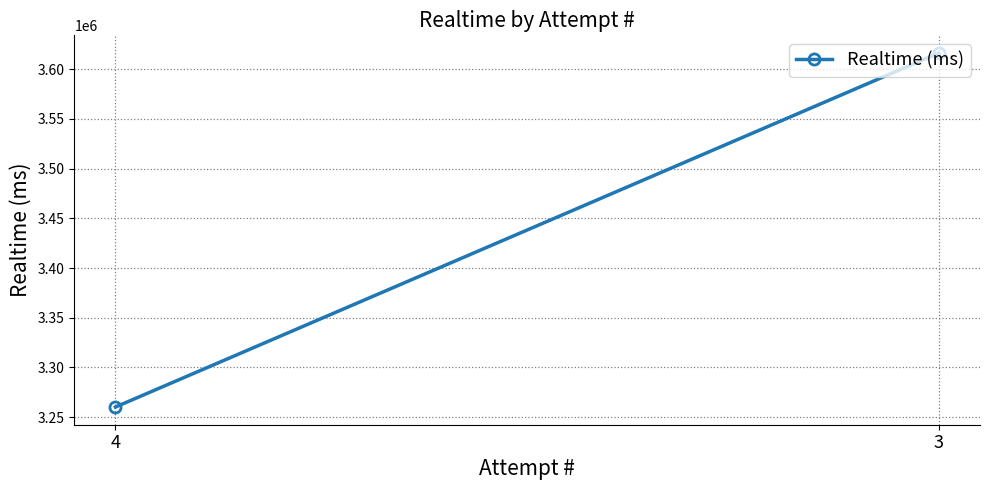

What is the value of the 2nd point from the left?

3616105